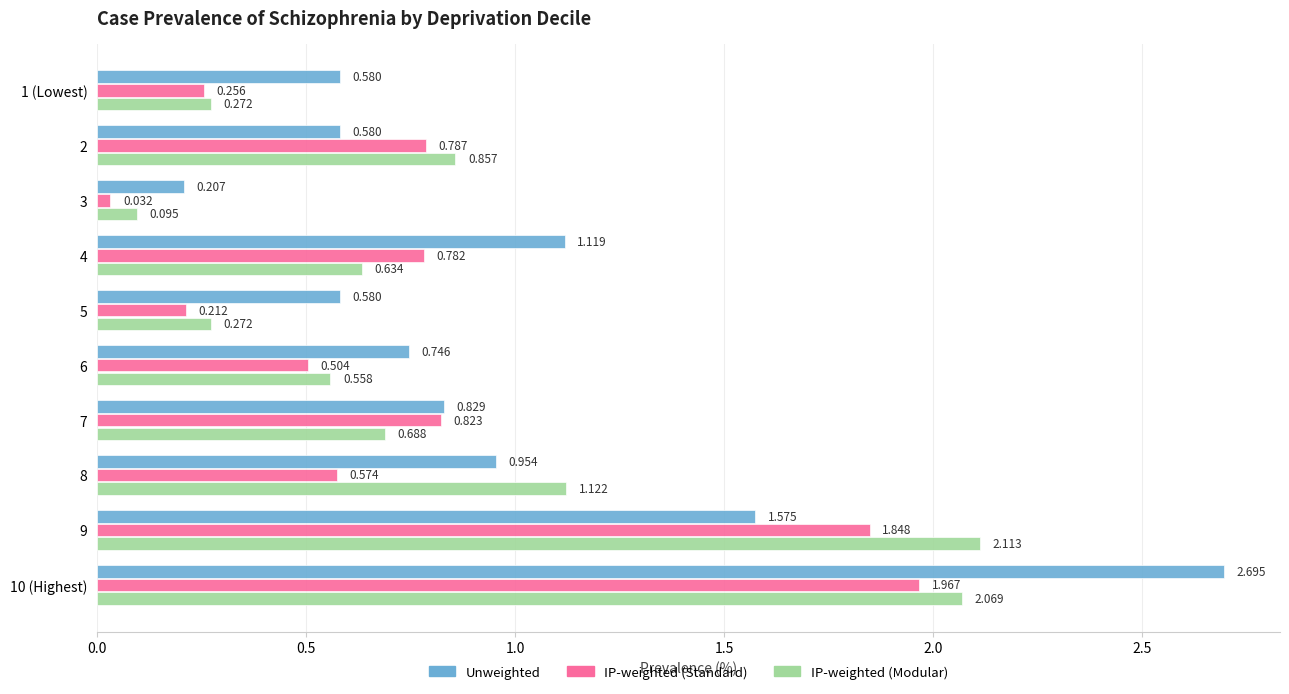

Which series has the largest total across all categories?

Unweighted